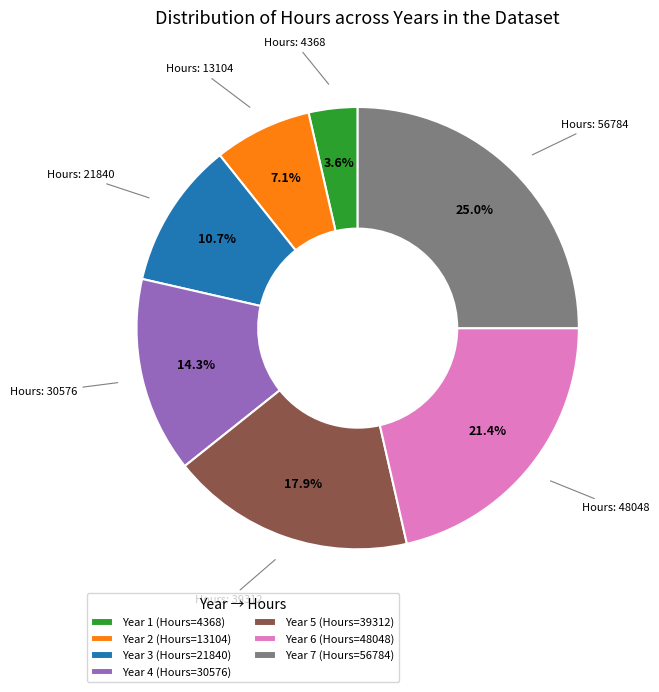

Do Year 1 (Hours=4368) and Year 3 (Hours=21840) together represent more than half of the pie?

No